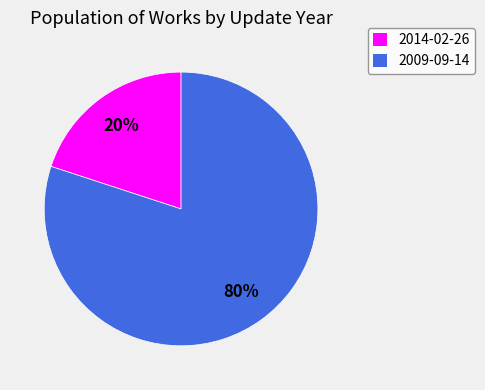

Rank the categories by value from lowest to highest.

2014-02-26, 2009-09-14